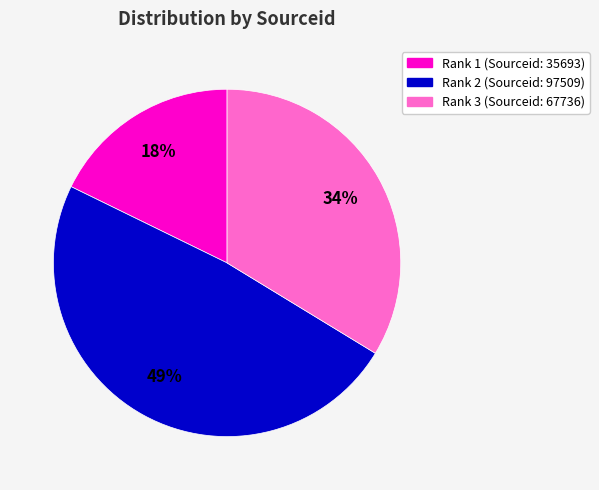

To the nearest percent, what is the average slice percentage?

33%